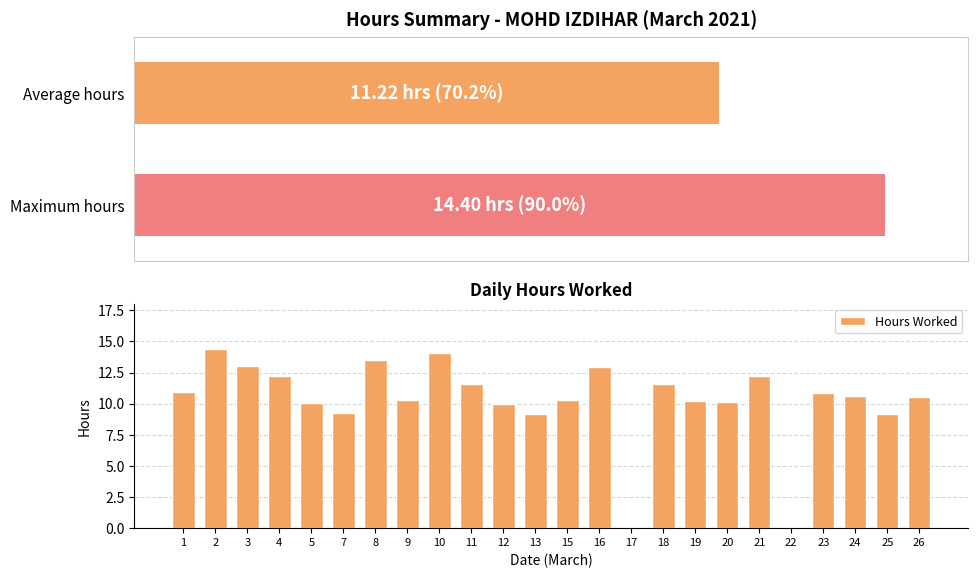

Rank the categories by value from lowest to highest.

17, 22, 25, 13, 7, 12, 5, 20, 19, 15, 9, 26, 24, 23, 1, 11, 18, 4, 21, 16, 3, 8, 10, 2